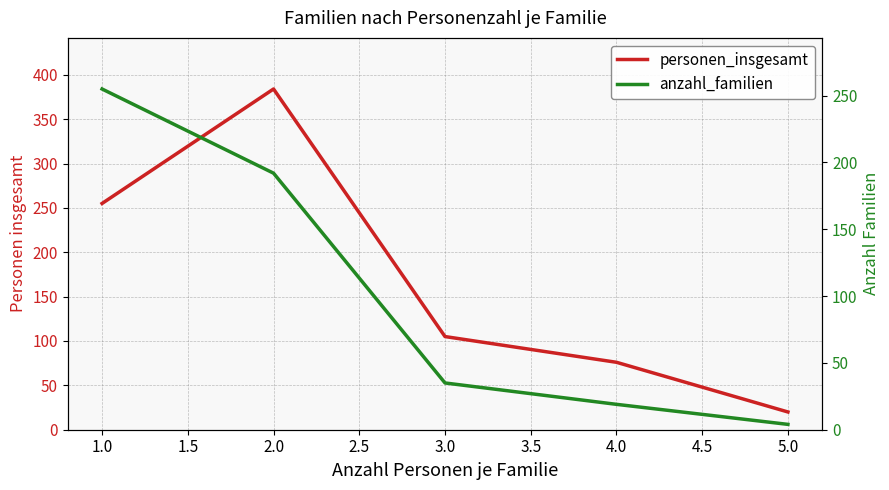

Count the number of data series in this chart.

2